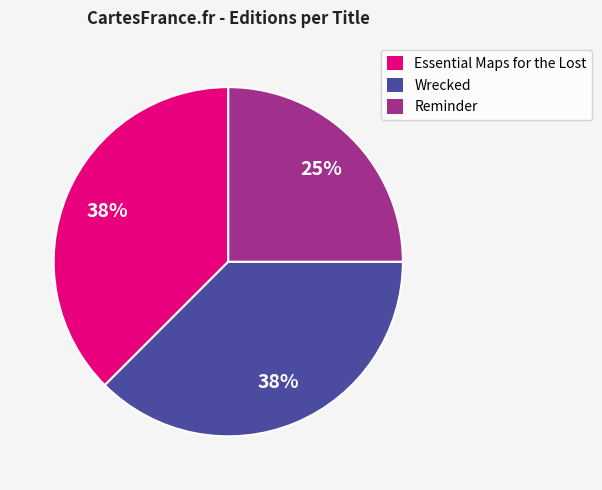

Which category has the smallest portion of the pie?

Reminder